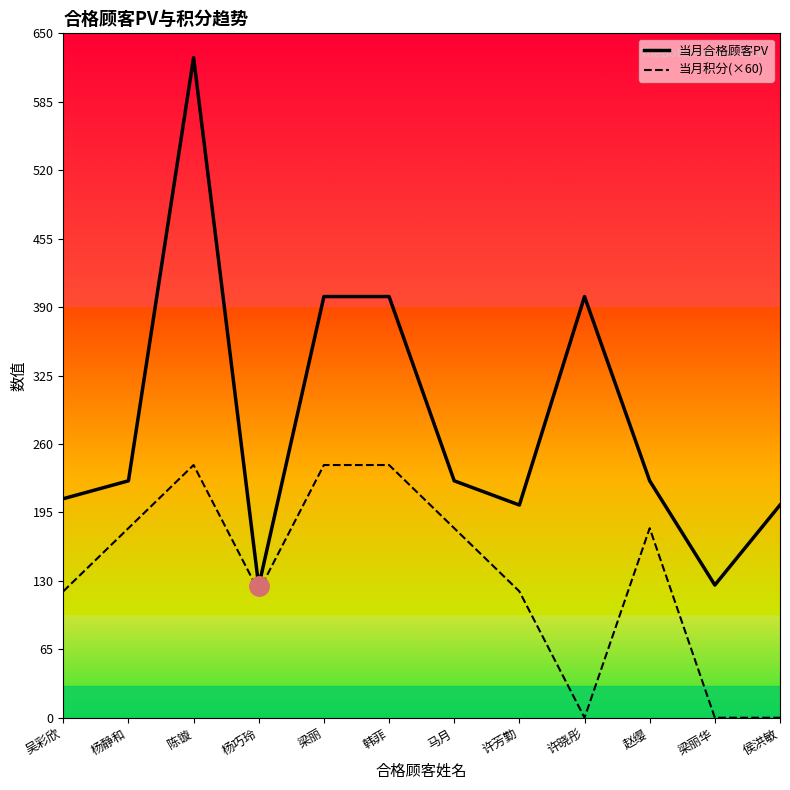

What is the difference between the maximum and minimum values in the 当月合格顾客PV series?

502